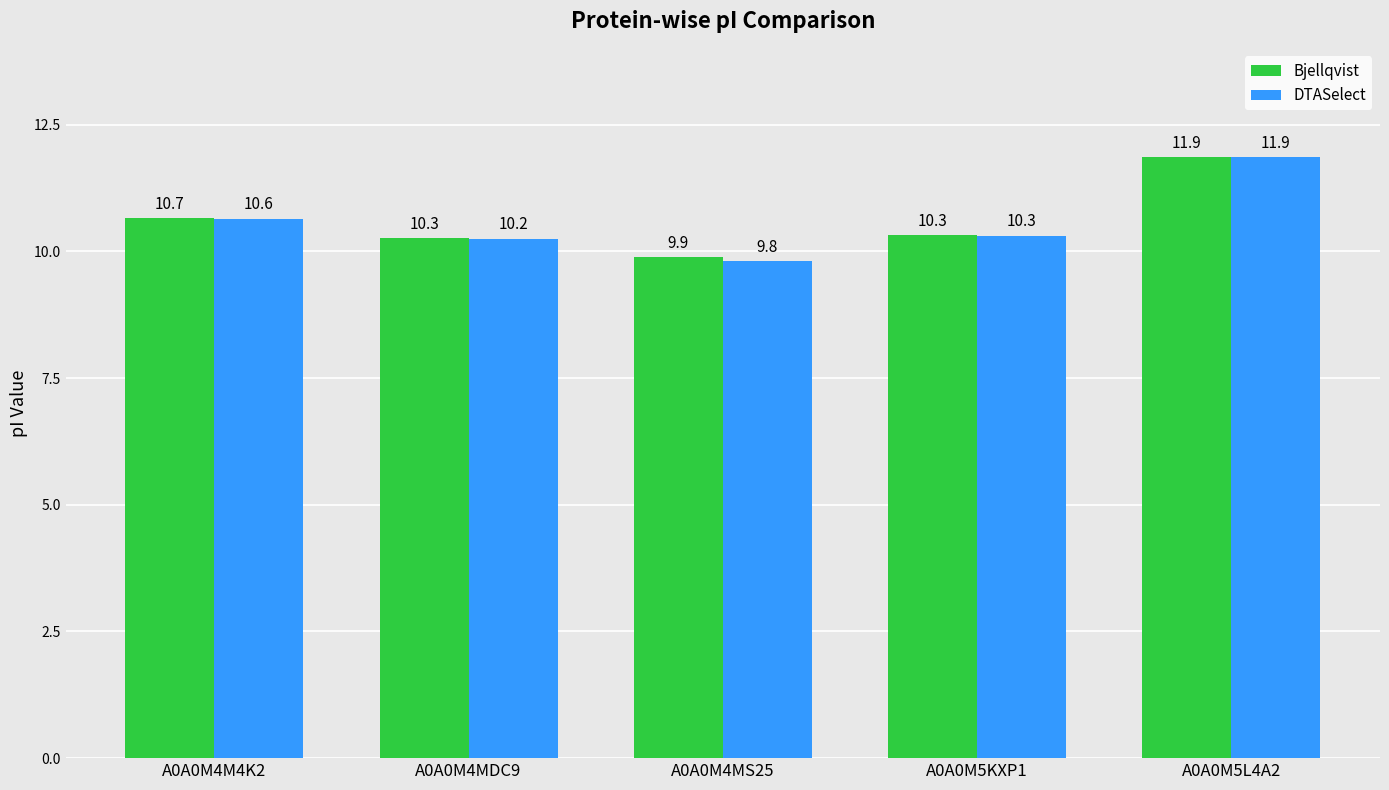

What is the minimum value shown in the chart?

9.8